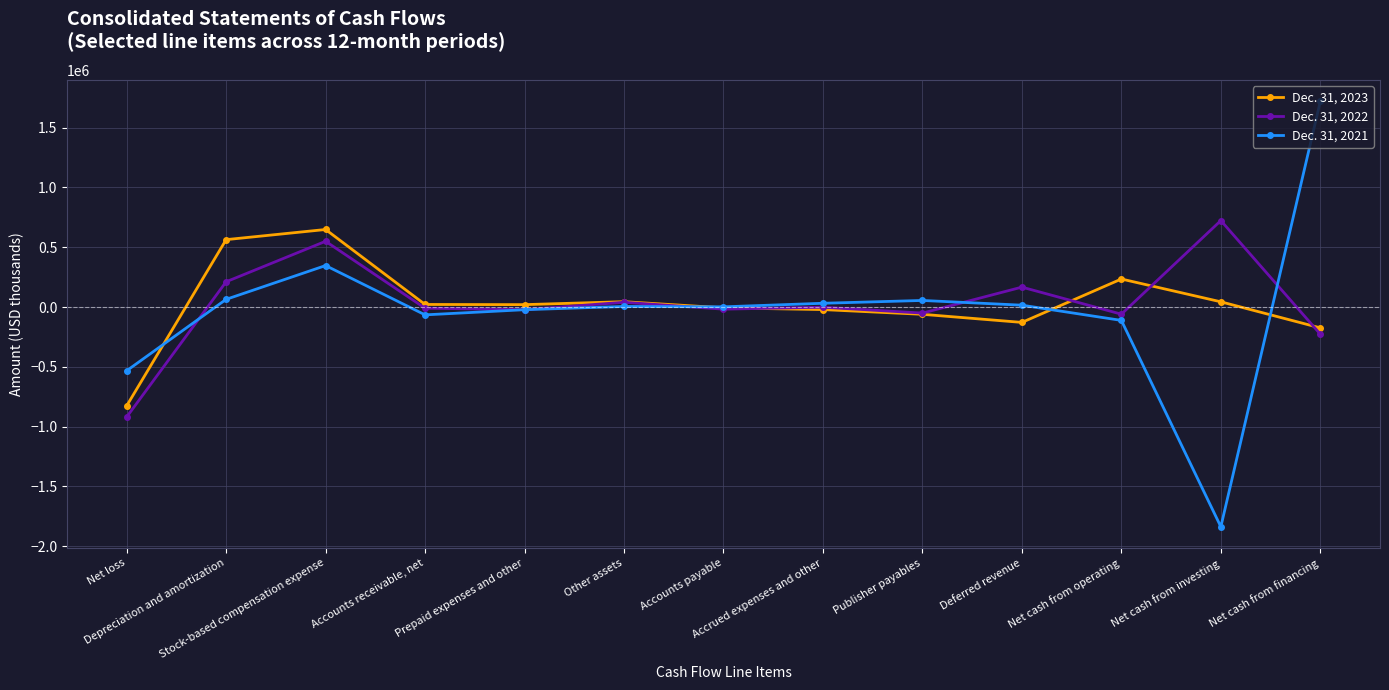

How many intersections are there between Dec. 31, 2023 and Dec. 31, 2021?

4